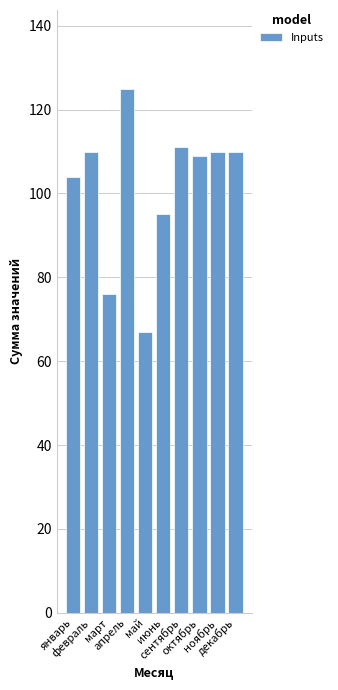

Reading left to right, what are all the values shown in this chart?

январь=104	февраль=110	март=76	апрель=125	май=67	июнь=95	сентябрь=111	октябрь=109	ноябрь=110	декабрь=110